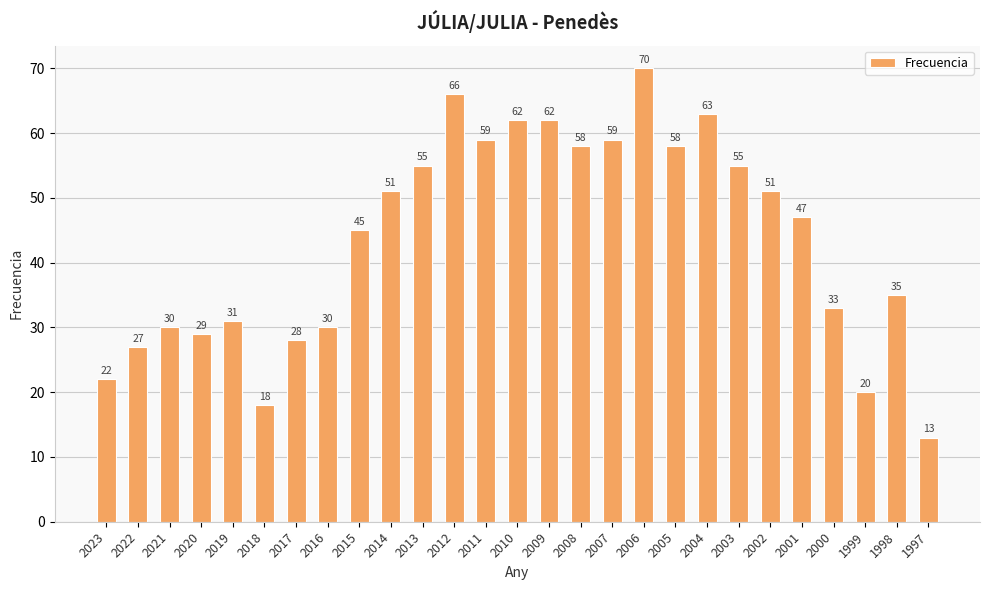

At which label is the value closest to 41?

2015